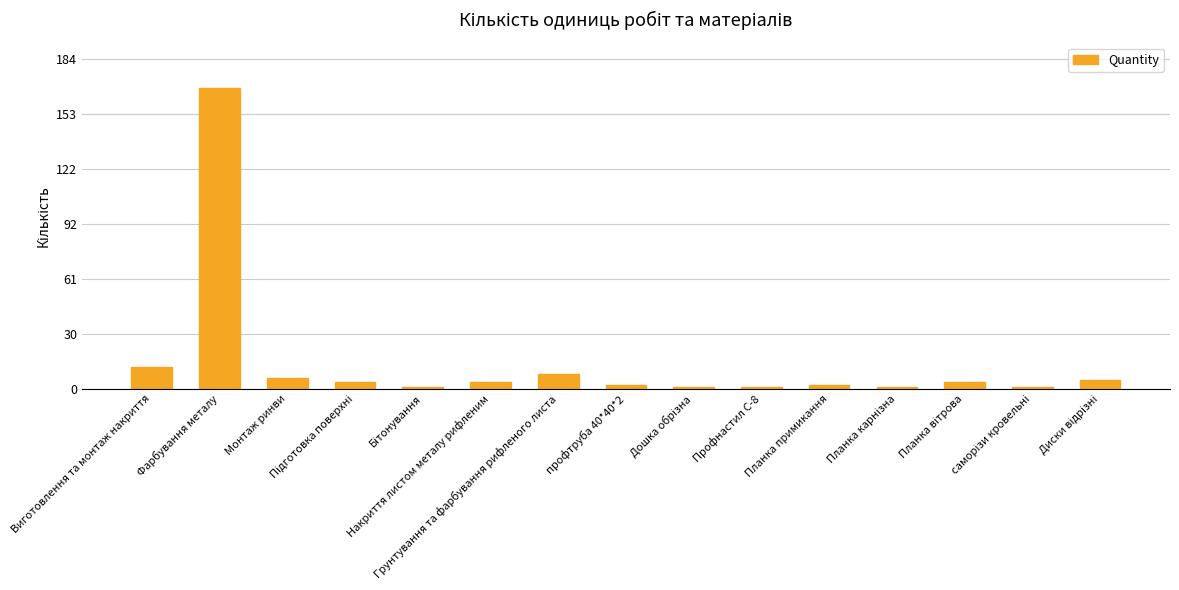

What is the change in value from Виготовлення та монтаж накриття to Профнастил С-8?

-11.0